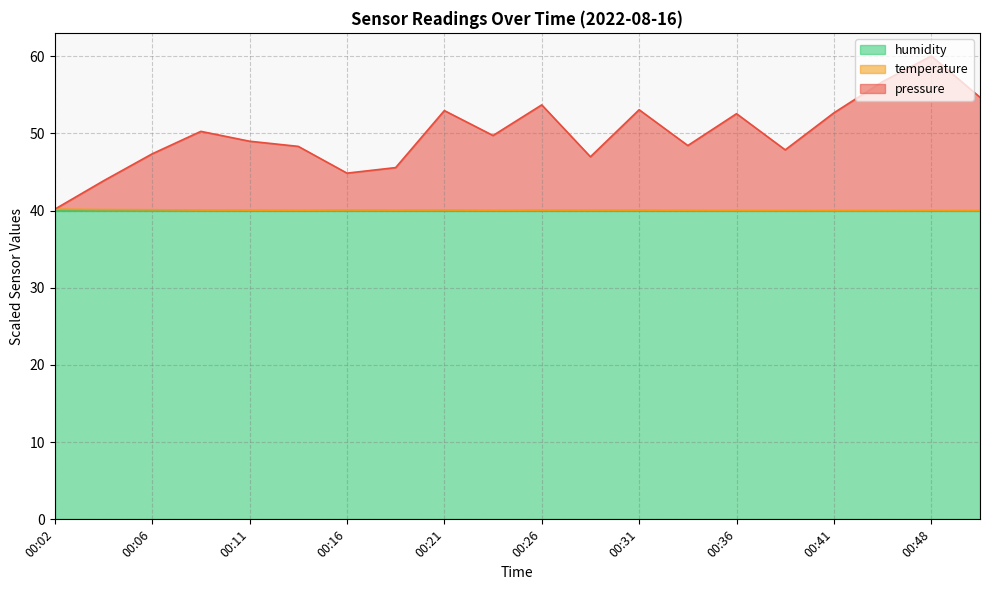

What is the difference between the maximum and minimum values in the pressure series?

19.8